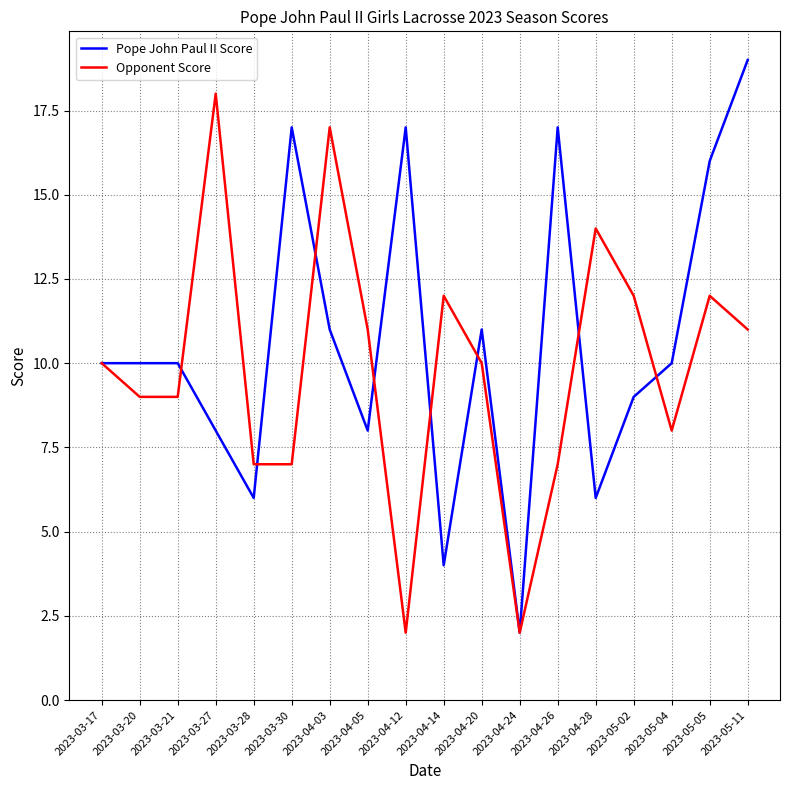

At which category is the sum across all series the highest?

2023-05-11